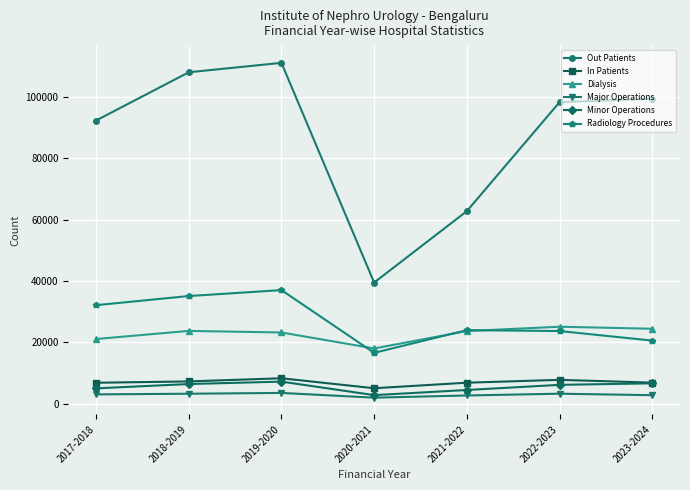

Is it true that Radiology Procedures equals 20441 at 2019-2020?

False